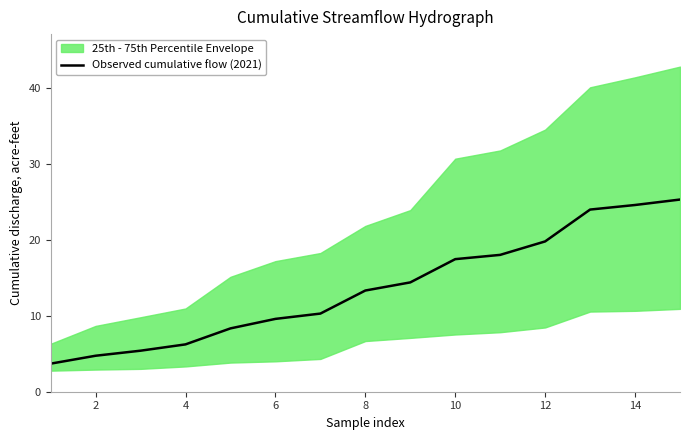

How many categories are shown in the chart?

15